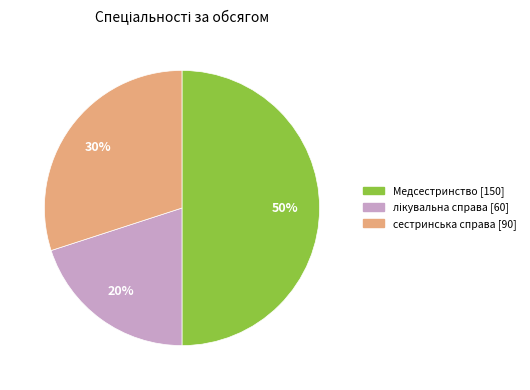

How many segments does this pie chart have?

3